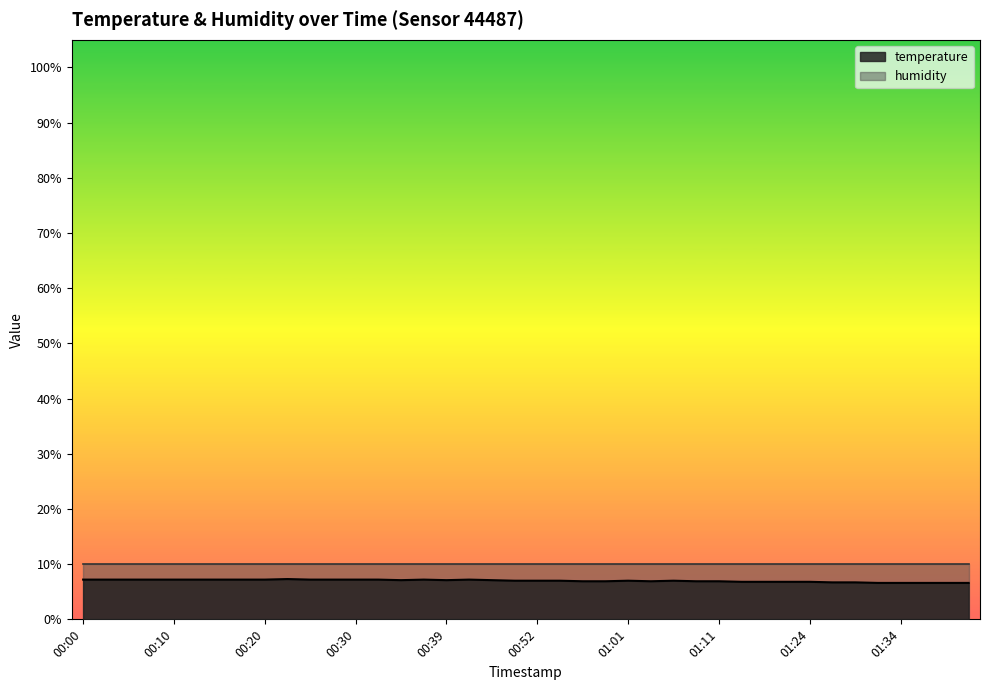

List the labels in order of value, smallest first.

01:31, 01:34, 01:36, 01:39, 01:41, 01:27, 01:29, 01:14, 01:16, 01:19, 01:24, 00:57, 00:59, 01:04, 01:09, 01:11, 00:49, 00:52, 00:54, 01:01, 01:06, 00:35, 00:39, 00:47, 00:00, 00:03, 00:05, 00:08, 00:10, 00:13, 00:15, 00:18, 00:20, 00:25, 00:27, 00:30, 00:32, 00:37, 00:42, 00:22